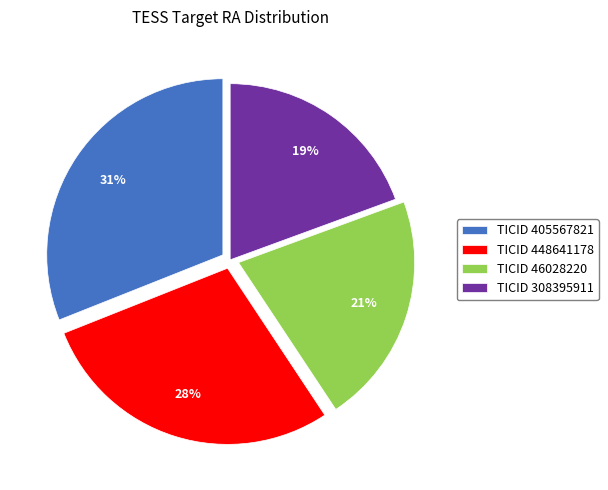

Rank the categories by value from highest to lowest.

TICID 405567821, TICID 448641178, TICID 46028220, TICID 308395911